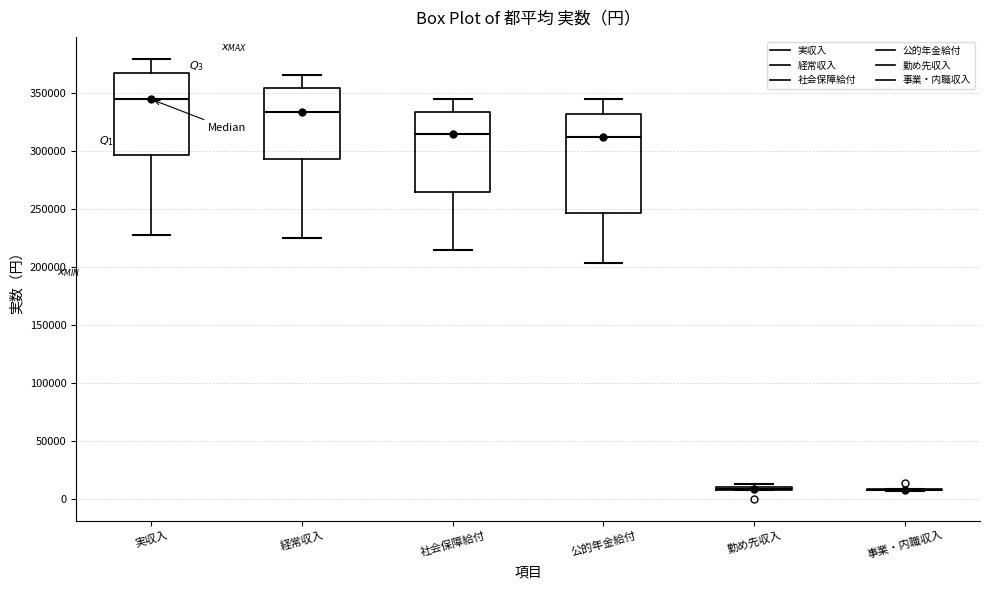

Reading left to right, transcribe this box plot: for each box, give where its median line is, the range the box spans, and where its two whiskers end, as read against the y-axis. The values are not printed on the chart, so give them approximately, as read against the axis.

実収入: median 345000, box 295000 to 365000, whiskers 225000 to 380000
経常収入: median 335000, box 295000 to 355000, whiskers 225000 to 365000
社会保障給付: median 315000, box 265000 to 335000, whiskers 215000 to 345000
公的年金給付: median 315000, box 245000 to 335000, whiskers 205000 to 345000
勤め先収入: box collapsed to a line at 10000, whiskers 10000 to 15000
事業・内職収入: box collapsed to a line at 10000, whiskers 5000 to 10000